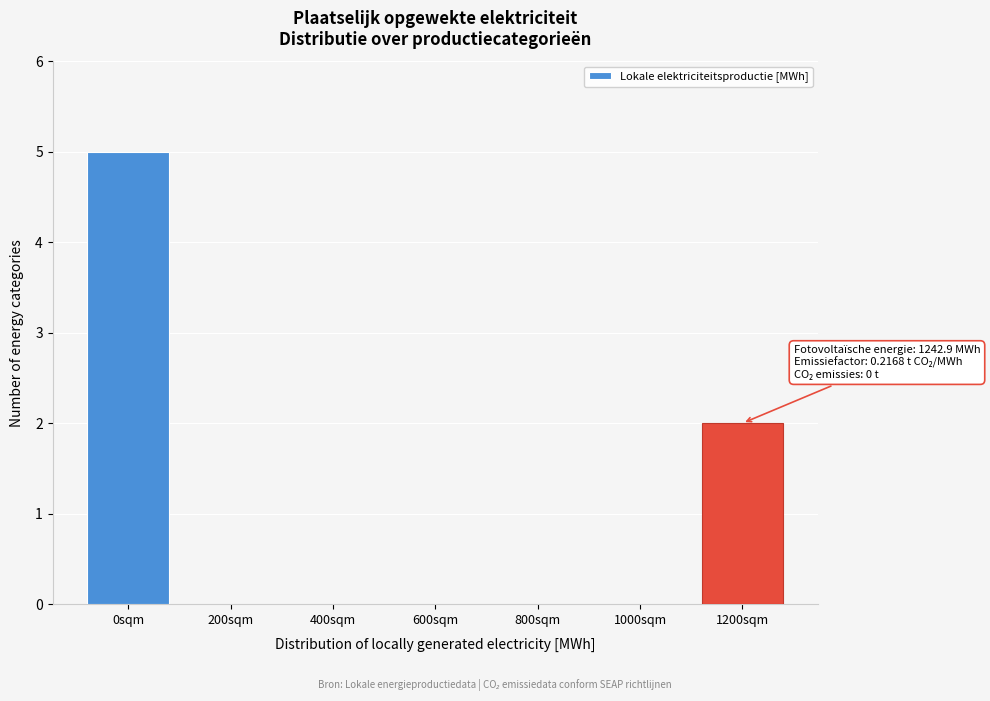

Reading right to left, what are all the values shown in this chart?

1200sqm=2	1000sqm=0	800sqm=0	600sqm=0	400sqm=0	200sqm=0	0sqm=5